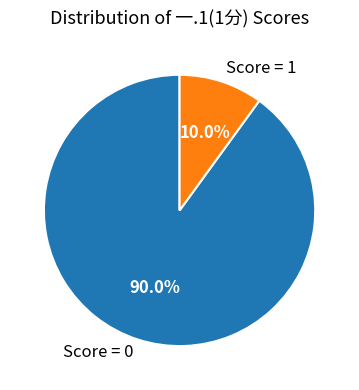

Which slice is the smallest?

Score = 1